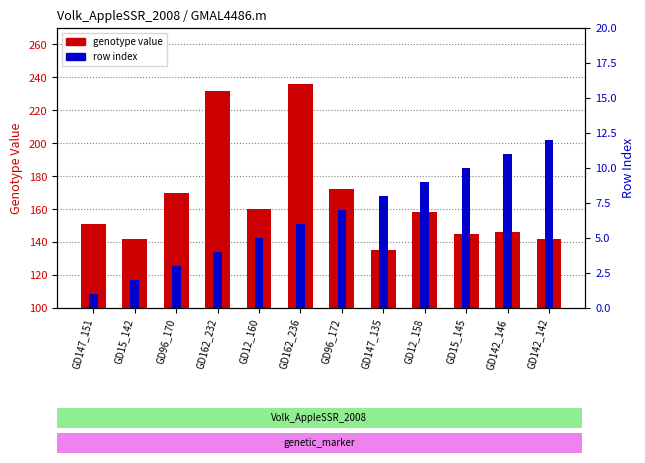

What is the maximum value for row index?

12